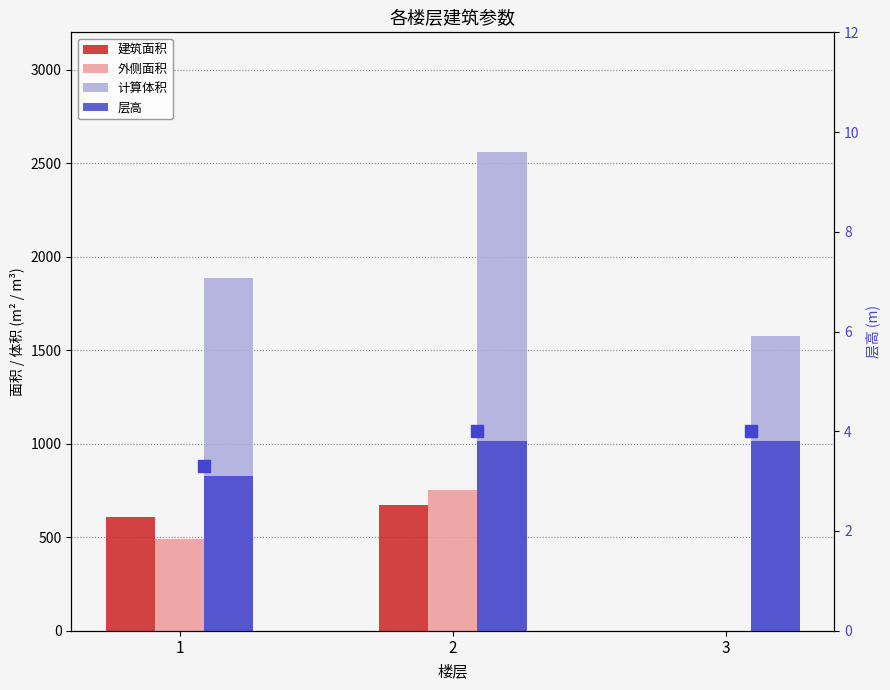

Where is 层高 nearest to the value 3?

1